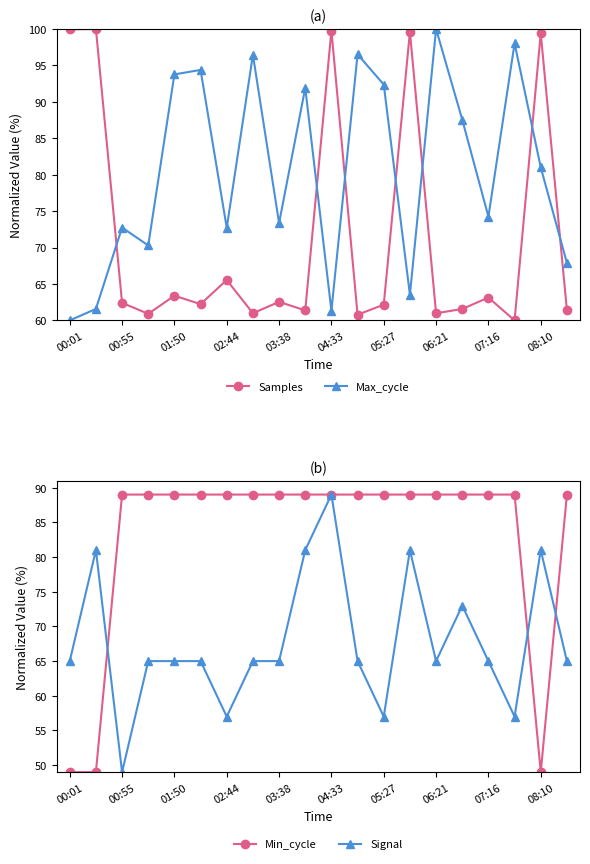

True or false: Samples has a value of 34.9 at 02:44.

False